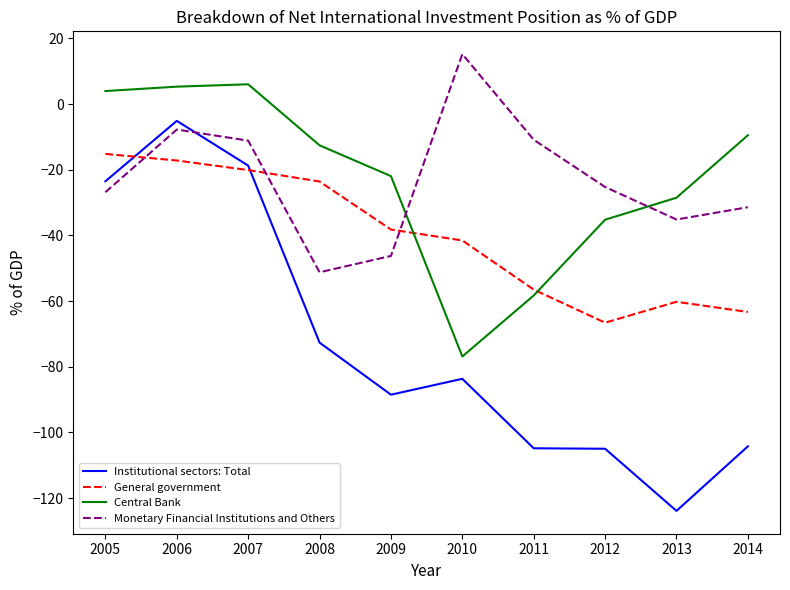

At which category does Institutional sectors: Total reach its first local peak?

2006